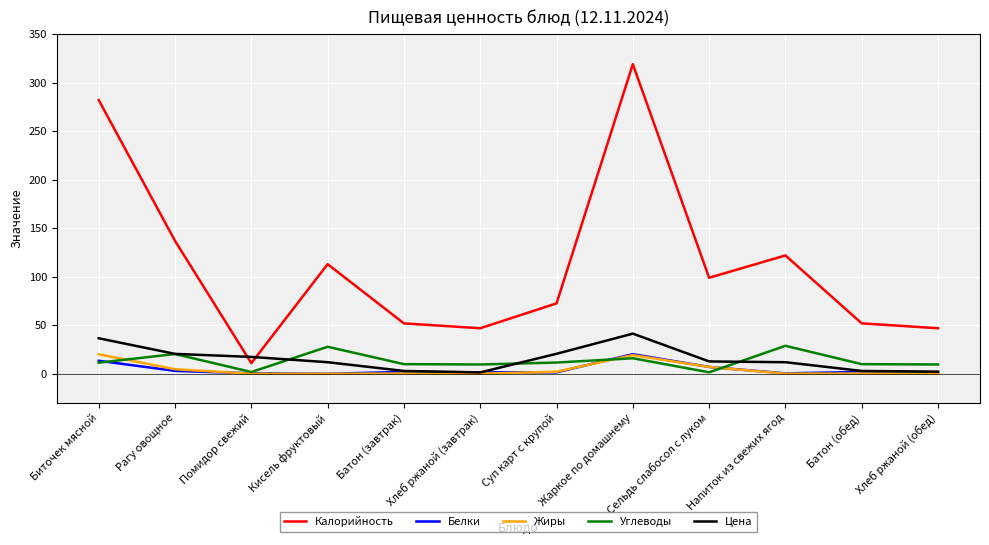

The value of Калорийность at Батон (завтрак) is 27.8. True or false?

False